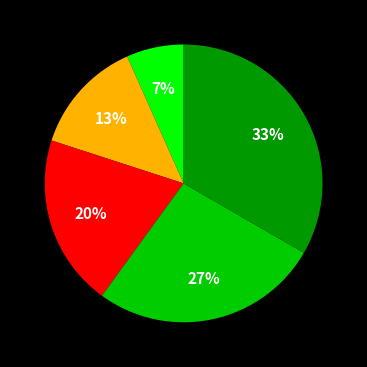

To the nearest percent, what is the average slice percentage?

20%